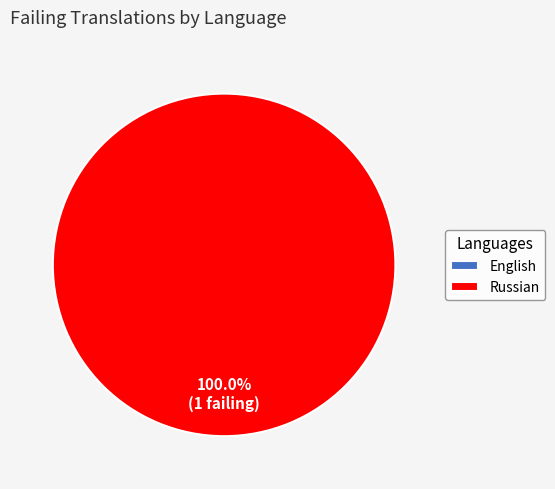

True or false: English accounts for 0% of the total.

True